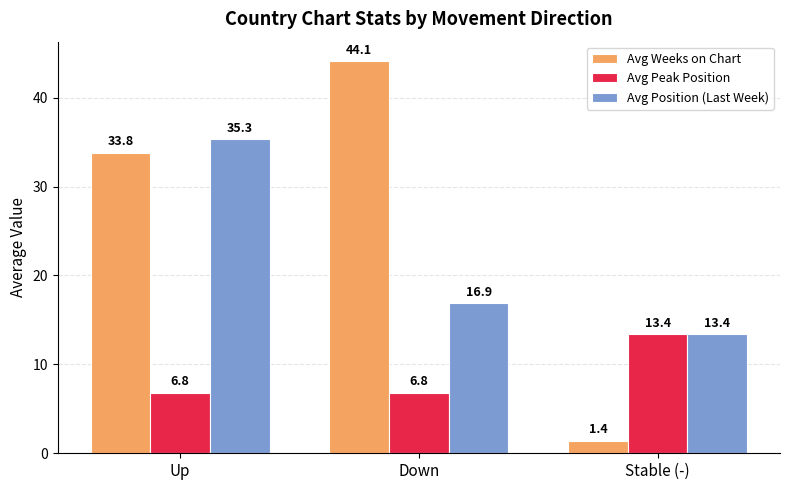

What is the minimum value for Avg Peak Position?

6.8